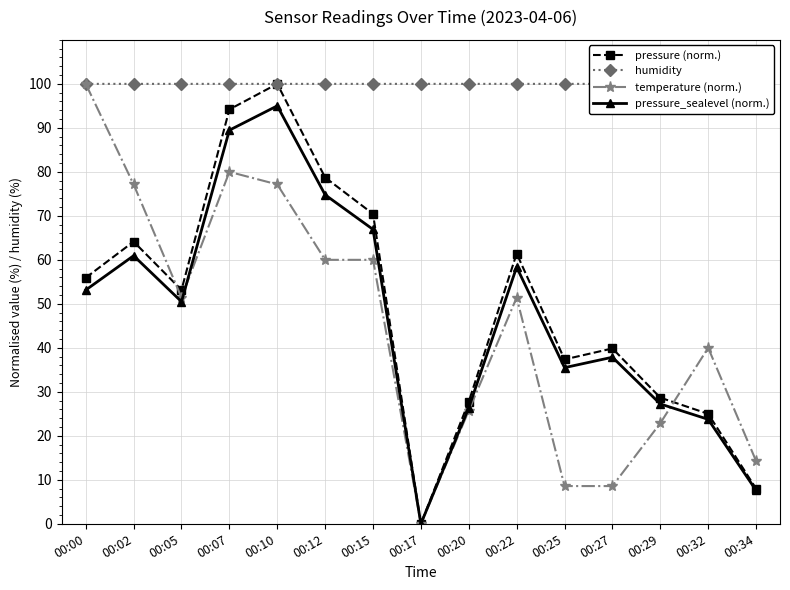

What is the value of the temperature (norm.) point at the 5th from the left?

77.1